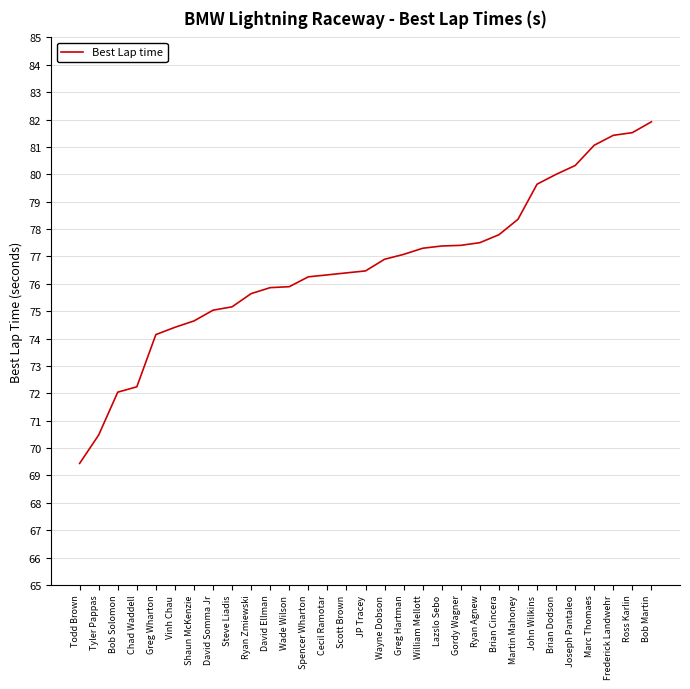

What is the sum of the values at Shaun McKenzie and Brian Dodson?

154.6